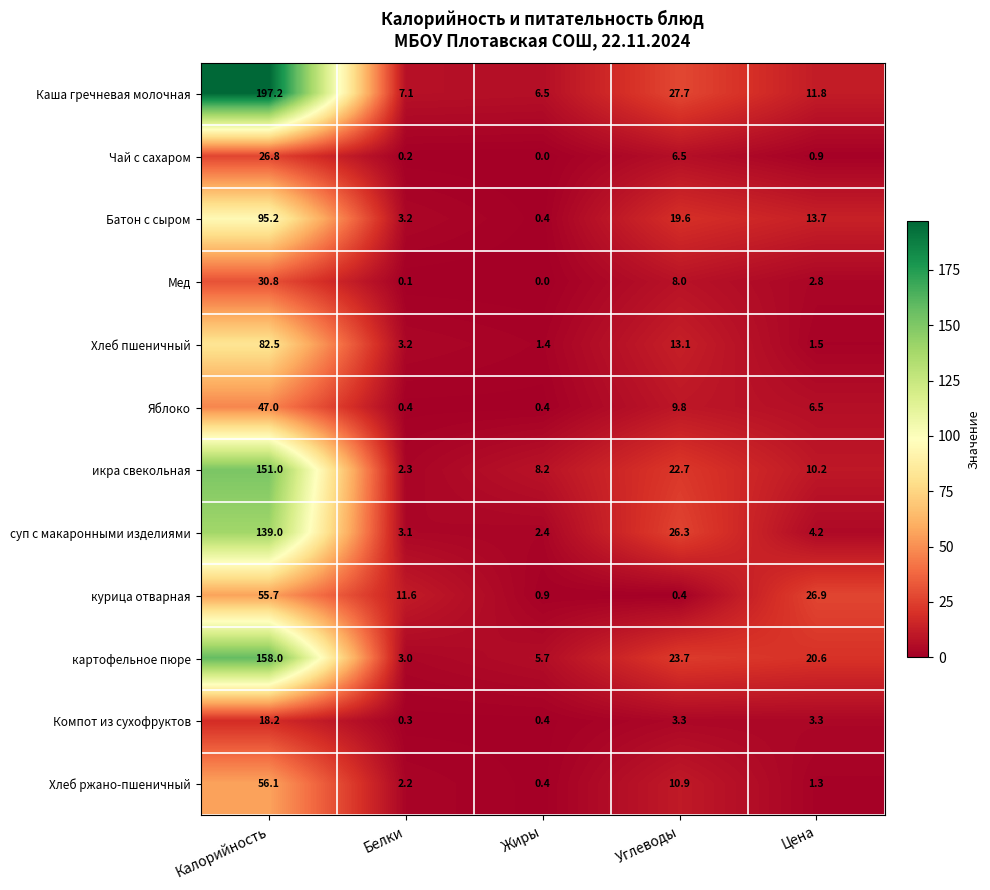

Rank the series at Калорийность from lowest to highest value.

Компот из сухофруктов, Чай с сахаром, Мед, Яблоко, курица отварная, Хлеб ржано-пшеничный, Хлеб пшеничный, Батон с сыром, суп с макаронными изделиями, икра свекольная, картофельное пюре, Каша гречневая молочная